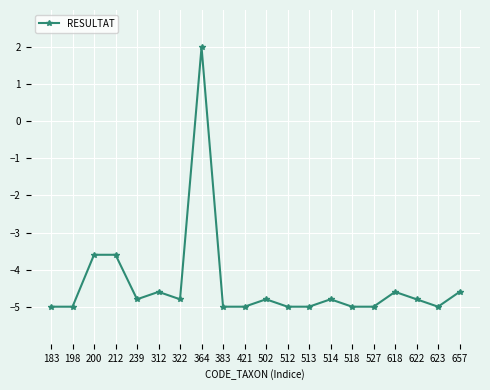

What is the greatest value displayed?

2.0